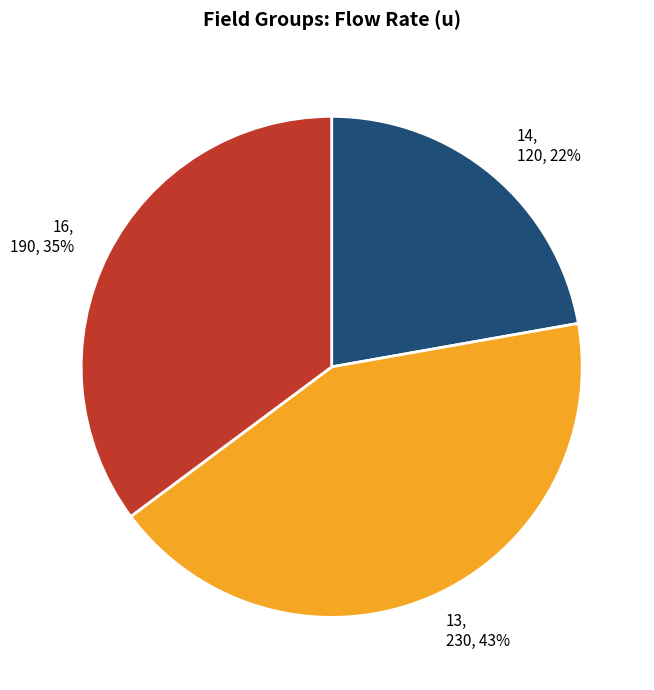

What percentage is the 13 slice, to the nearest percent?

43%